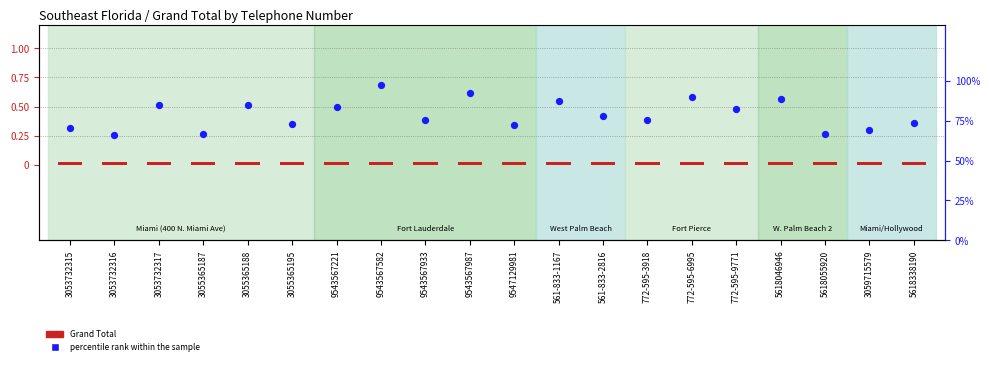

What are all the series names shown in the legend?

Grand Total, percentile rank within the sample